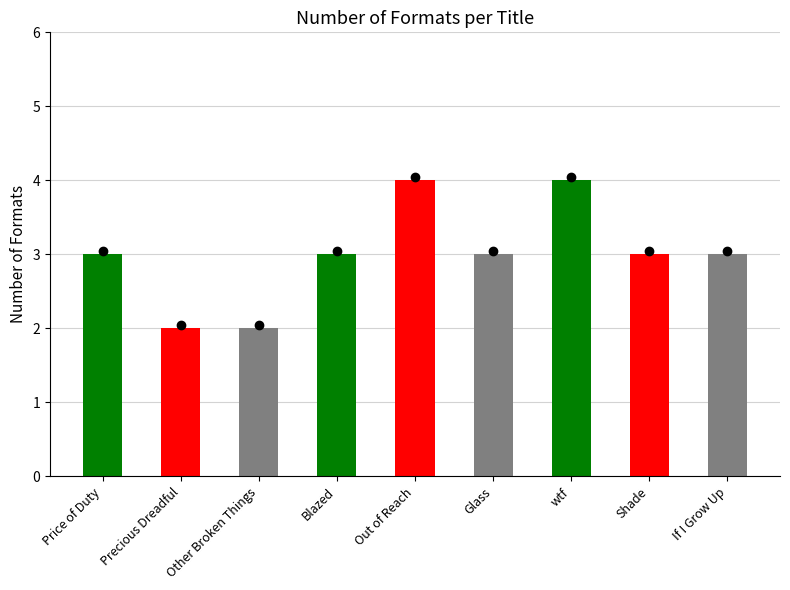

List the labels in order of value, smallest first.

Precious Dreadful, Other Broken Things, Price of Duty, Blazed, Glass, Shade, If I Grow Up, Out of Reach, wtf